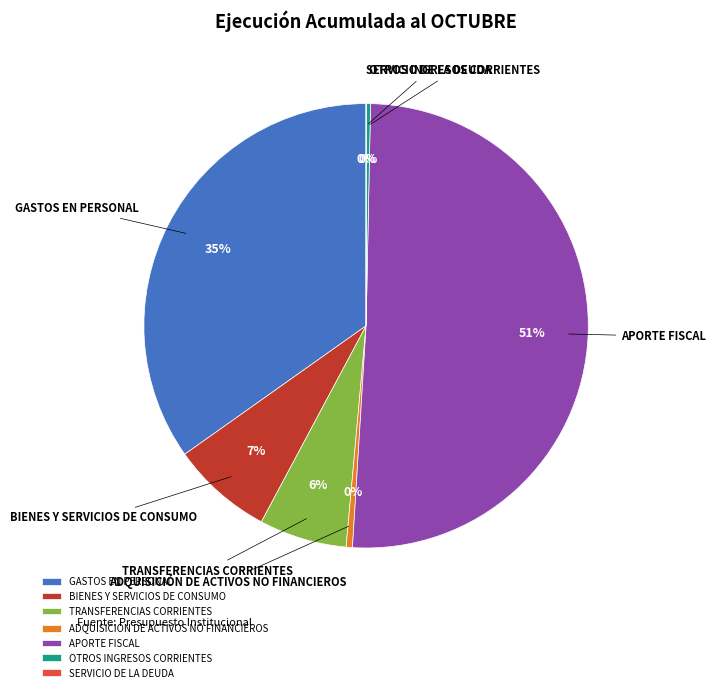

To the nearest percent, what is the difference between the BIENES Y SERVICIOS DE CONSUMO and ADQUISICIÓN DE ACTIVOS NO FINANCIEROS slice percentages?

7%